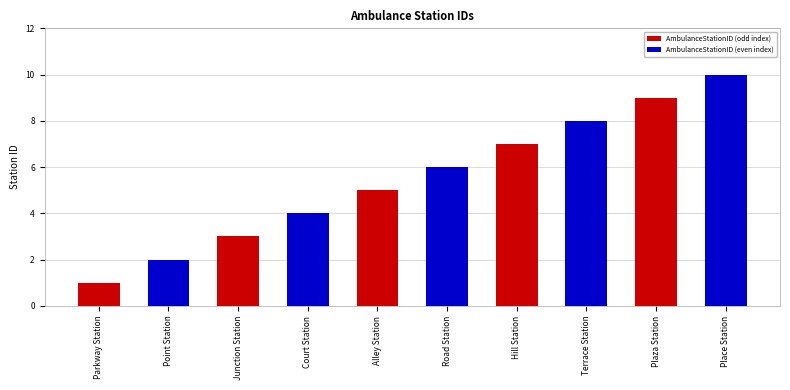

What is the label of the 2nd bar from the left?

Point Station